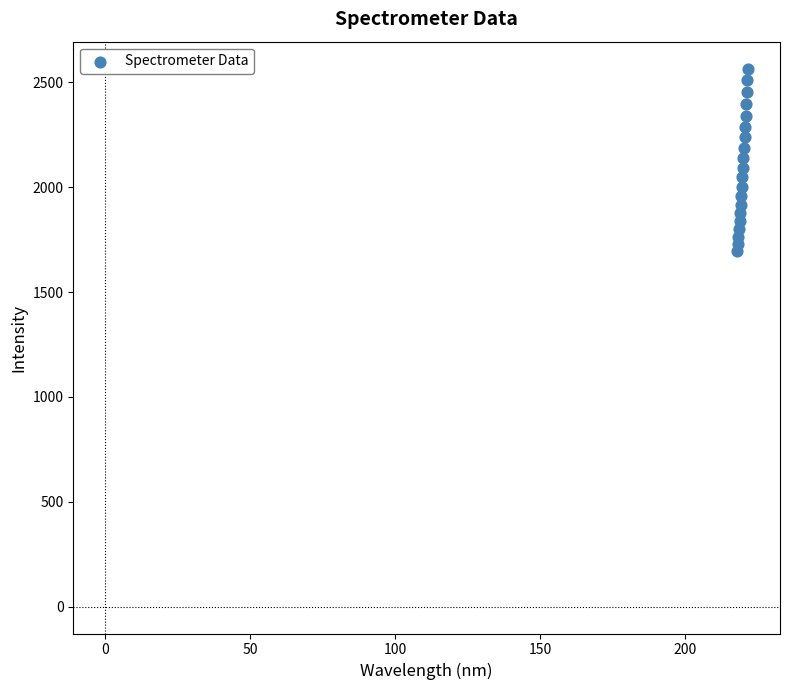

What is the range of Y values (max minus min)?

870.3